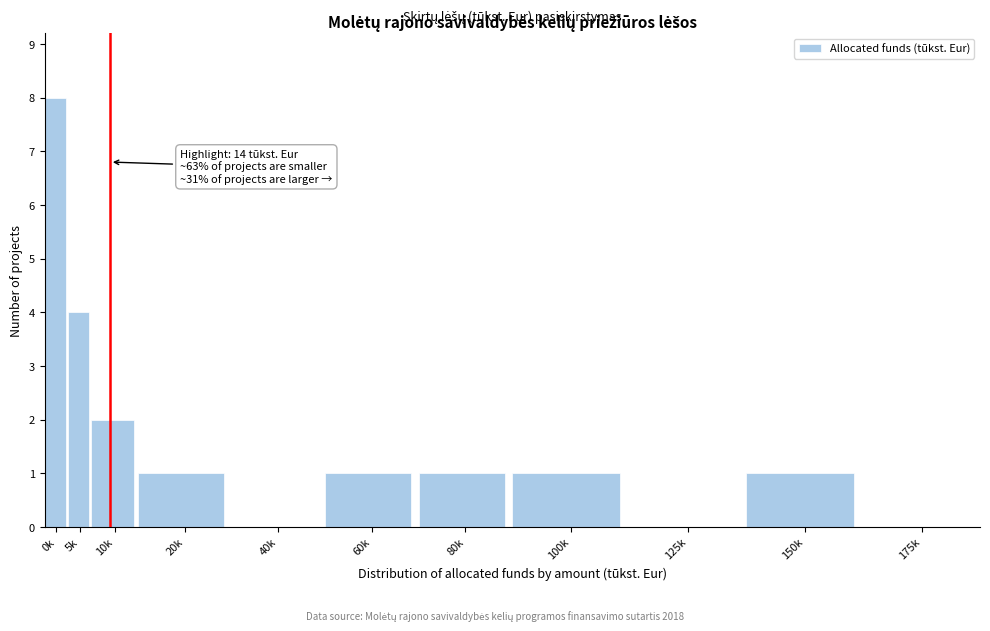

Reading left to right, list all the values displayed in this chart.

0k=8	5k=4	10k=2	20k=1	40k=0	60k=1	80k=1	100k=1	125k=0	150k=1	175k=0